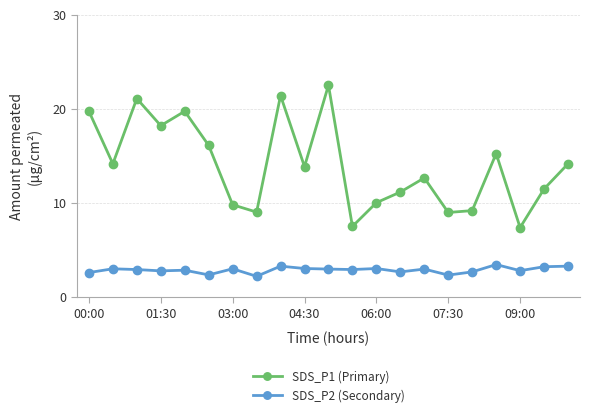

Rank the series by their maximum value, from highest to lowest.

SDS_P1 (Primary), SDS_P2 (Secondary)